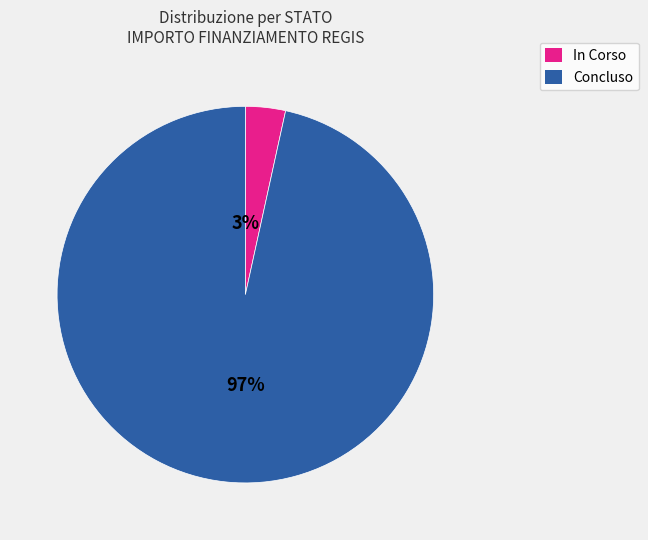

To the nearest percent, what is the average slice percentage?

50%